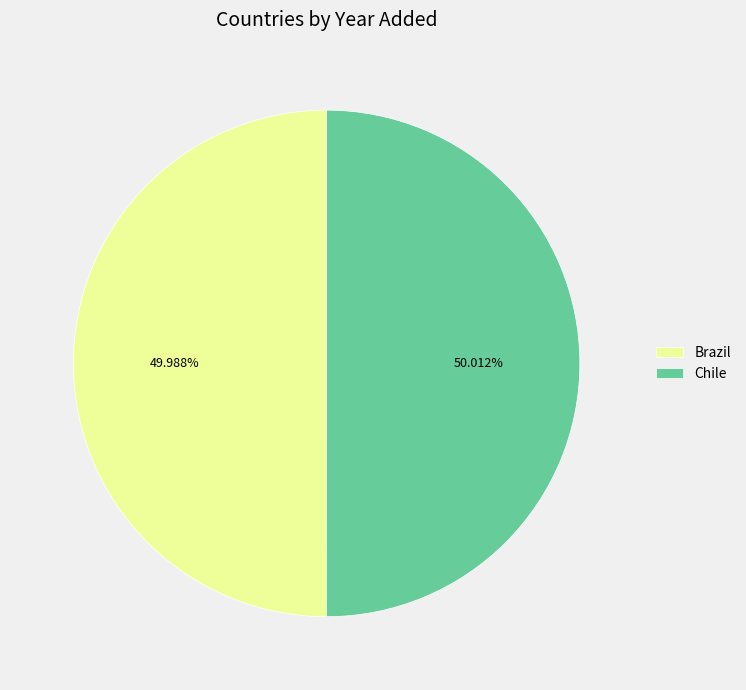

The Brazil slice represents 50% of the pie. True or false?

True